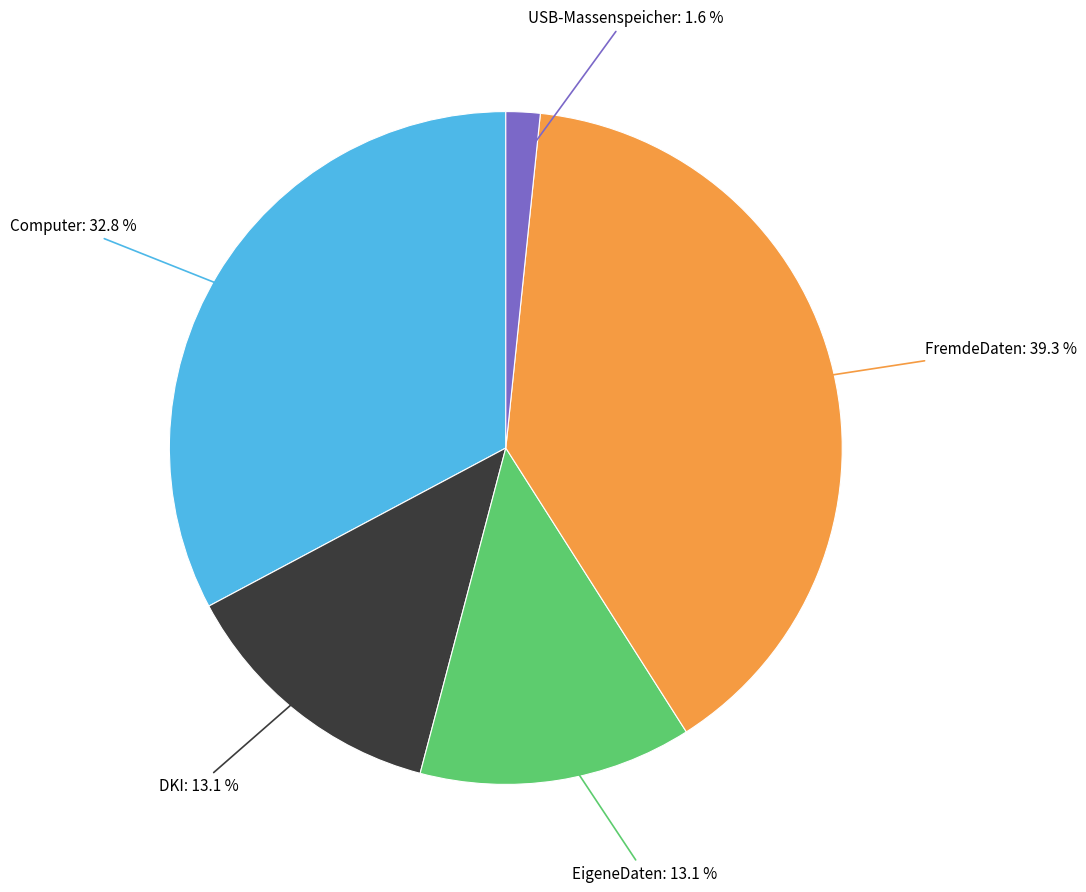

How many slices are in this pie chart?

5